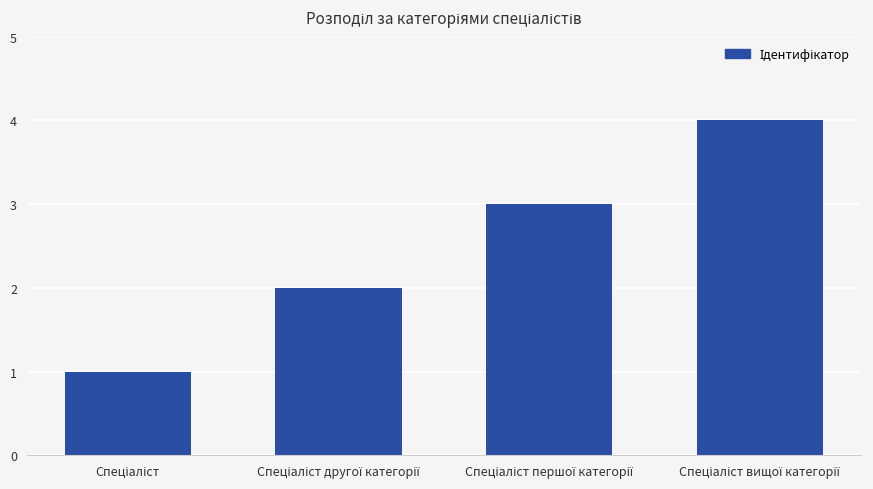

What is the sum of all values?

10